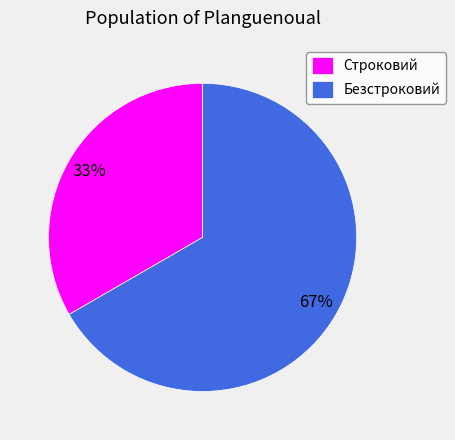

Which has a higher value, Безстроковий or Строковий?

Безстроковий